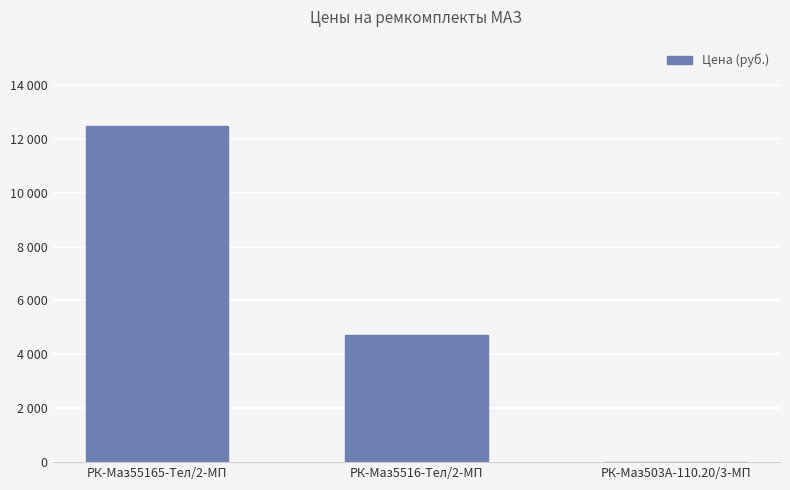

What position from the left is РК-Маз5516-Тел/2-МП?

2